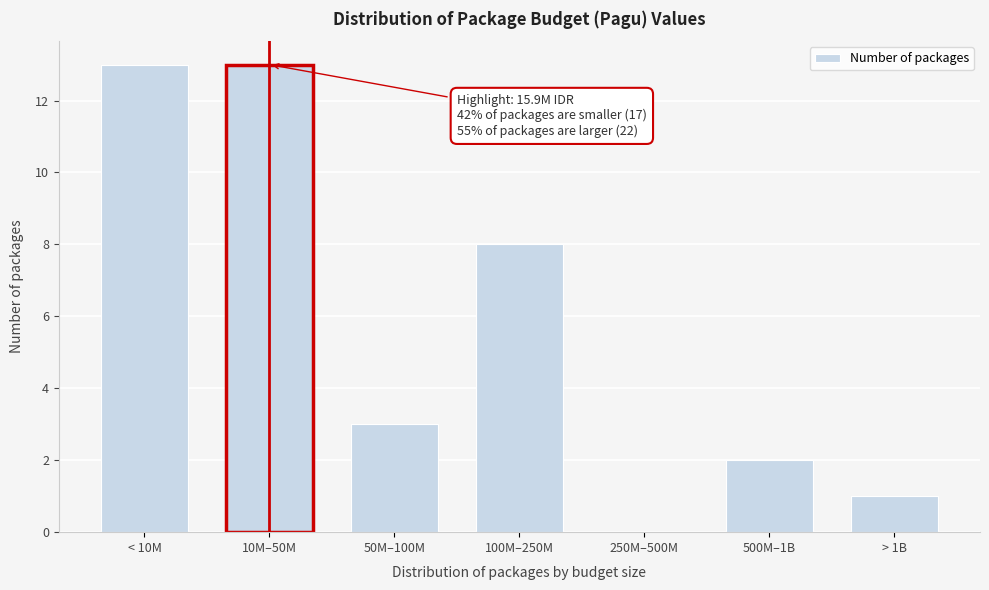

What is the greatest value displayed?

13